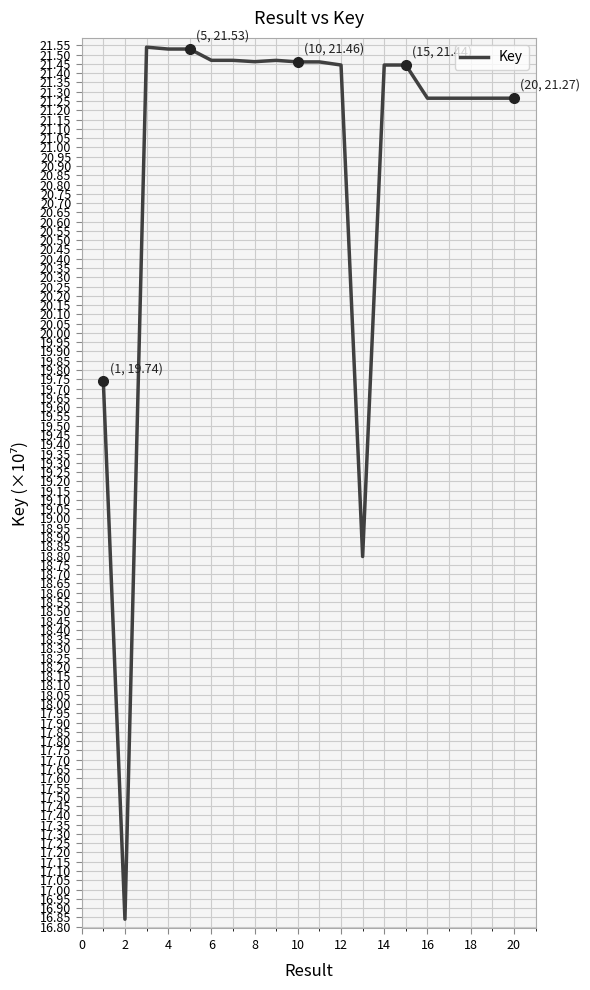

What is the maximum value shown in the chart?

21.5